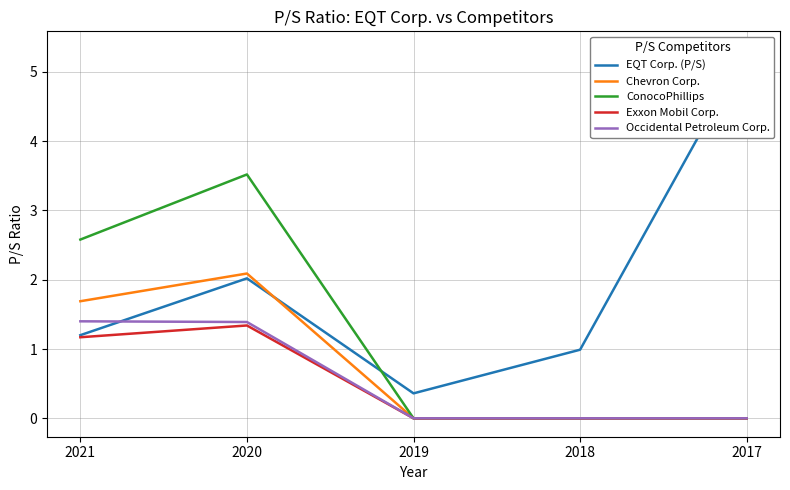

What is the greatest value displayed?

5.3